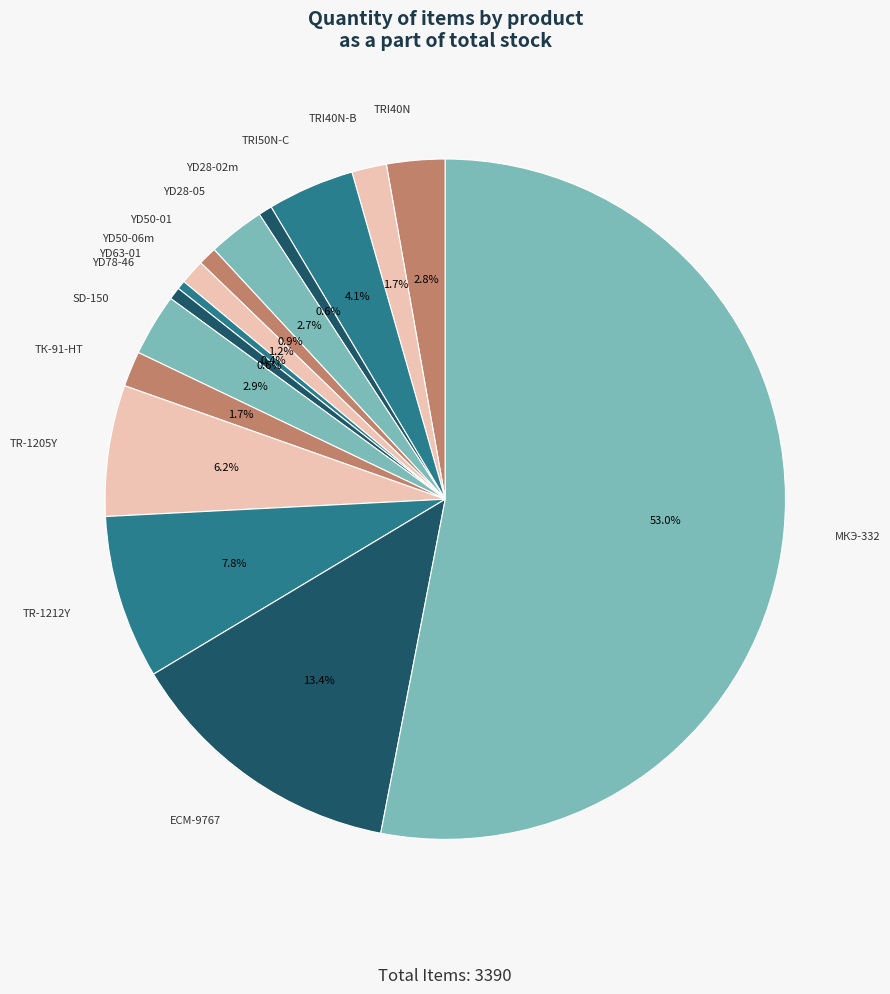

What is the ratio of the value at ECM-9767 to the value at YD50-01?

15.1